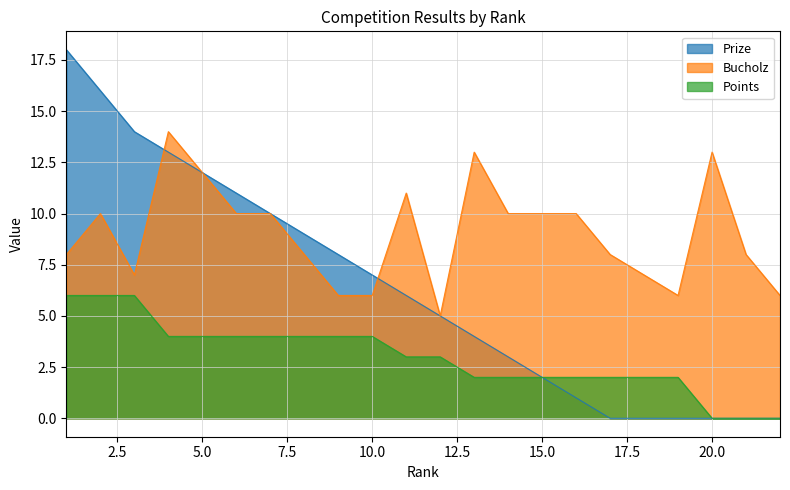

True or false: Points has more than 0 points higher than both neighbors.

False